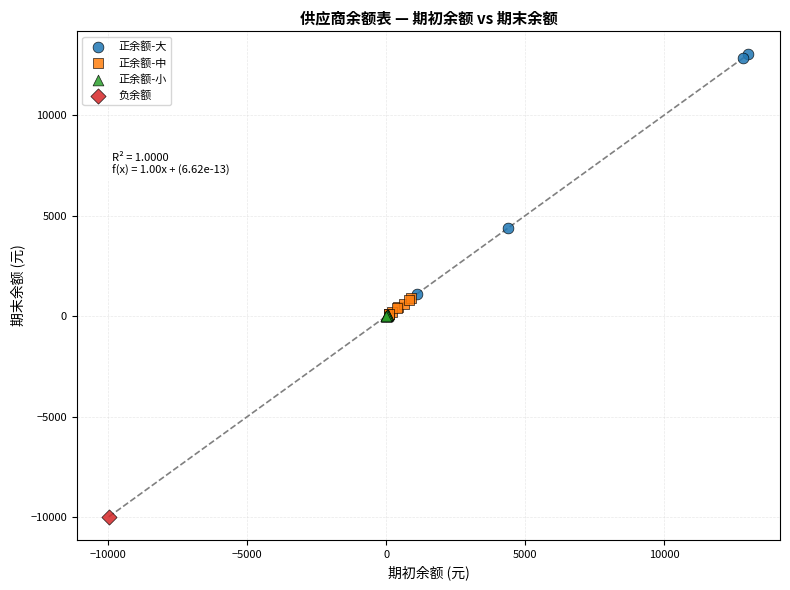

What are all the series names shown in the legend?

正余额-大, 正余额-中, 正余额-小, 负余额